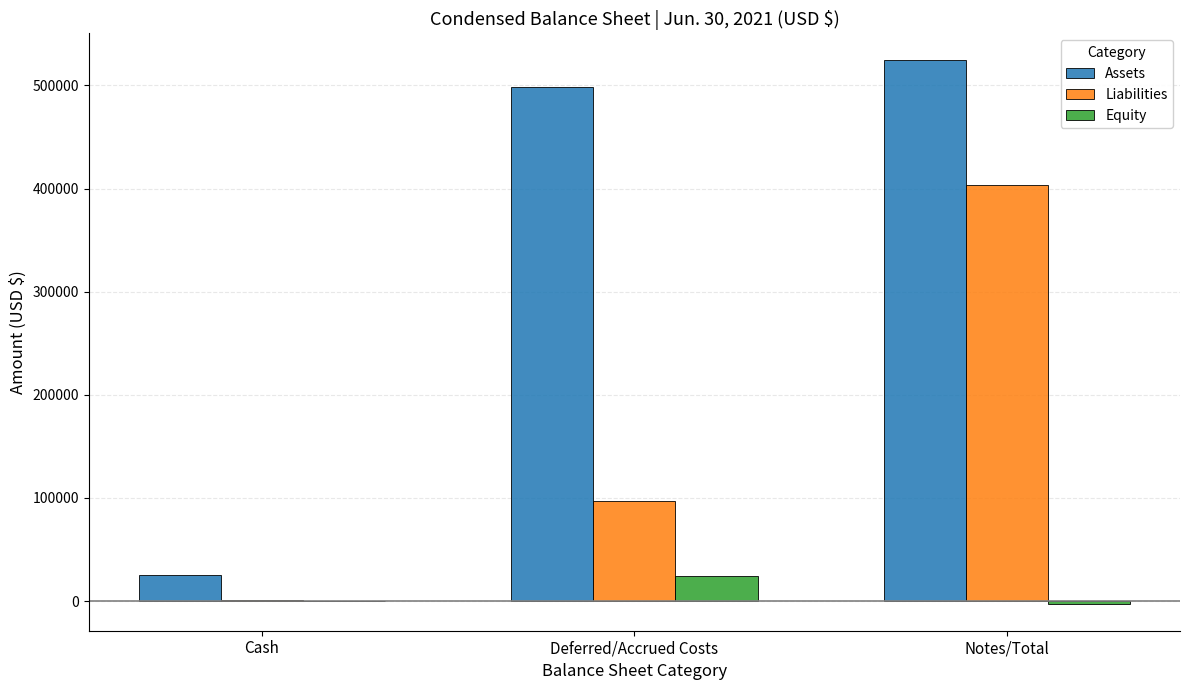

At which label does Equity reach its peak?

Deferred/Accrued Costs